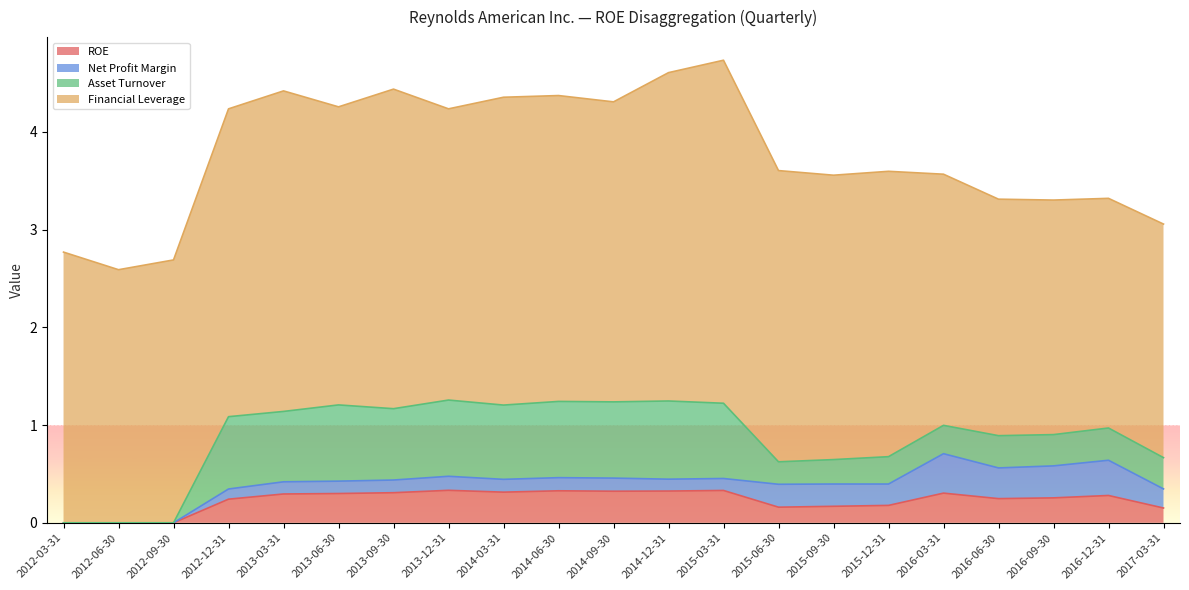

The value of ROE at 2016-12-31 is 0.4. True or false?

False